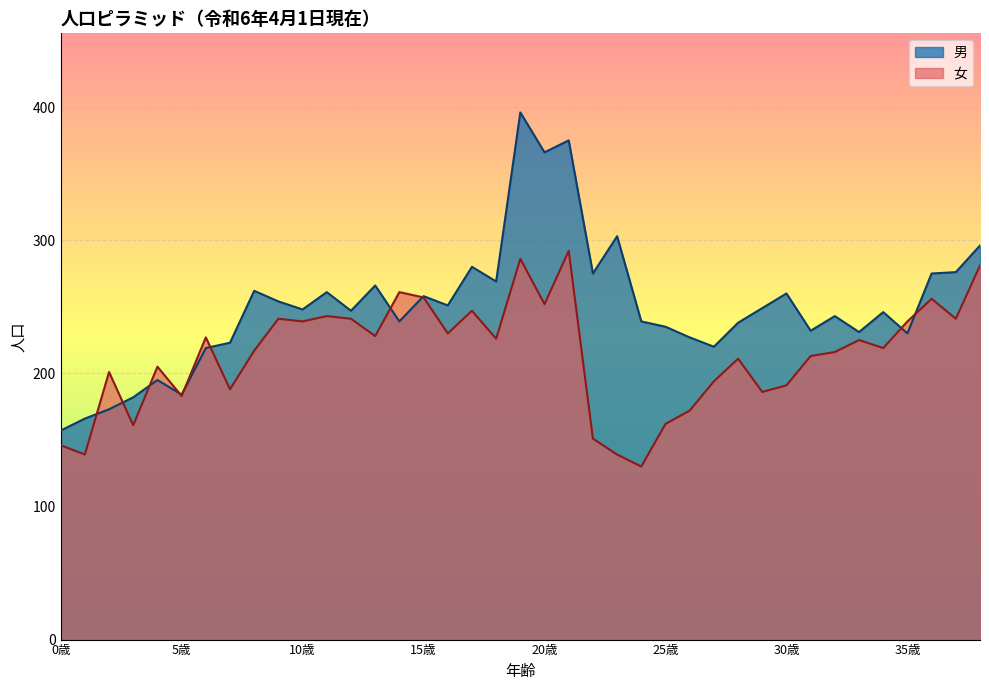

The 女 series shows 296 at 5歳. True or false?

False